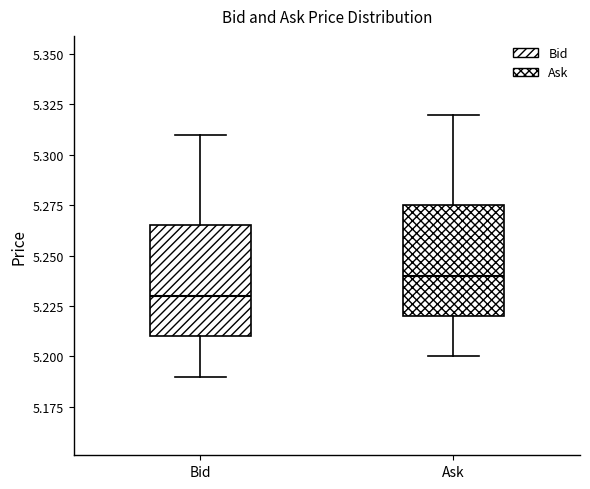

Reading left to right, read every box against the y-axis: the position of its median line, the range the box covers, and the ends of its whiskers. The values are not printed on the chart, so give them approximately, as read against the axis.

Bid: median 5.230, box 5.210 to 5.265, whiskers 5.190 to 5.310
Ask: median 5.240, box 5.220 to 5.275, whiskers 5.200 to 5.320